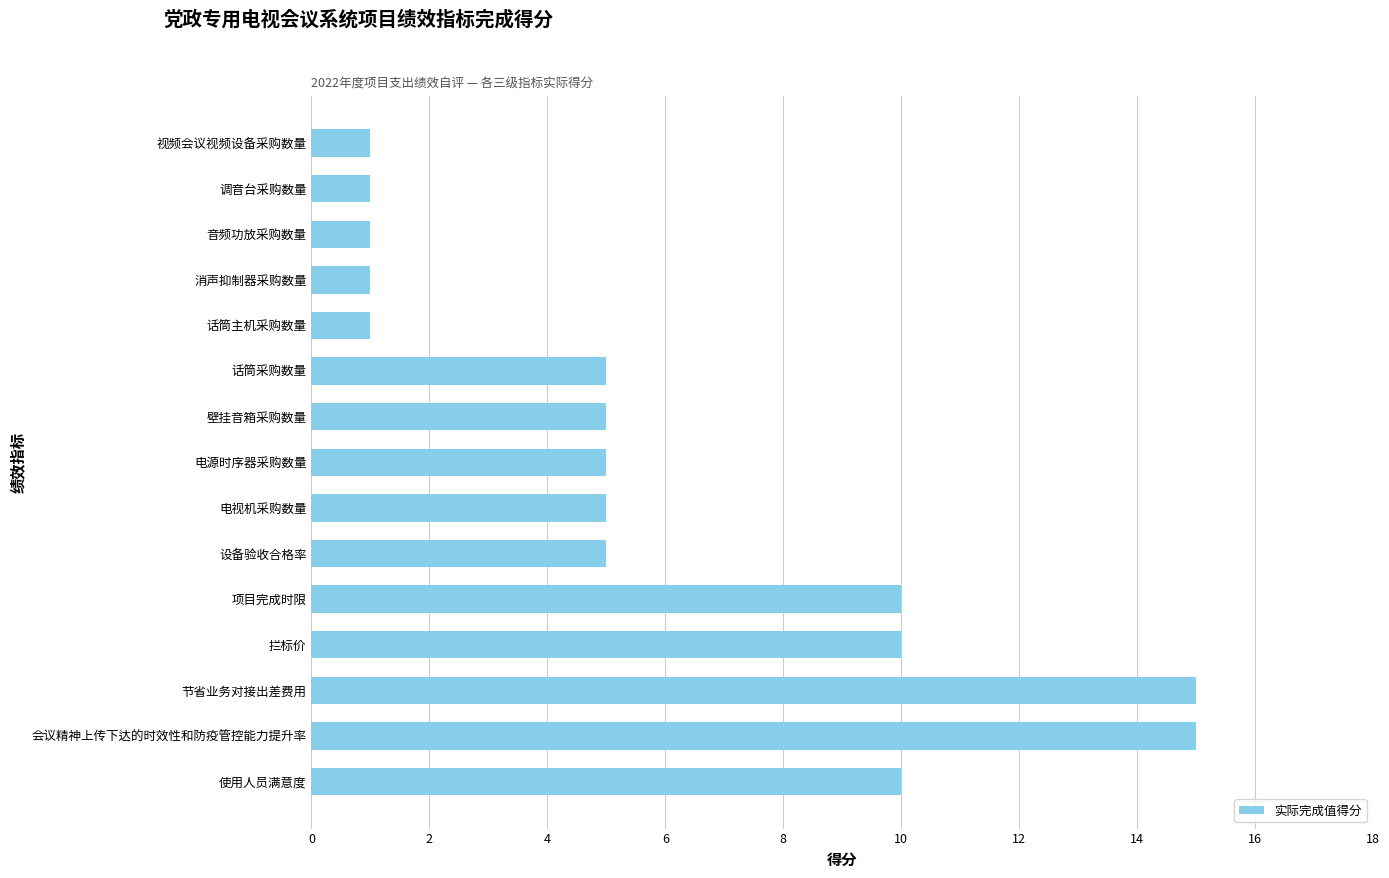

What is the difference between the second highest and minimum values?

14